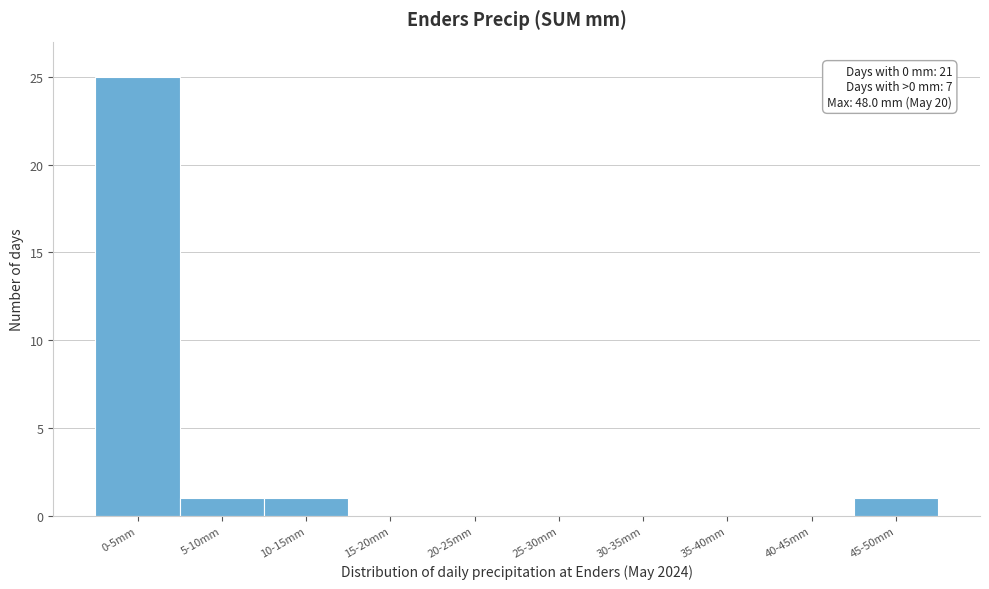

Reading left to right, extract all data points from this chart.

0-5mm=25	5-10mm=1	10-15mm=1	15-20mm=0	20-25mm=0	25-30mm=0	30-35mm=0	35-40mm=0	40-45mm=0	45-50mm=1